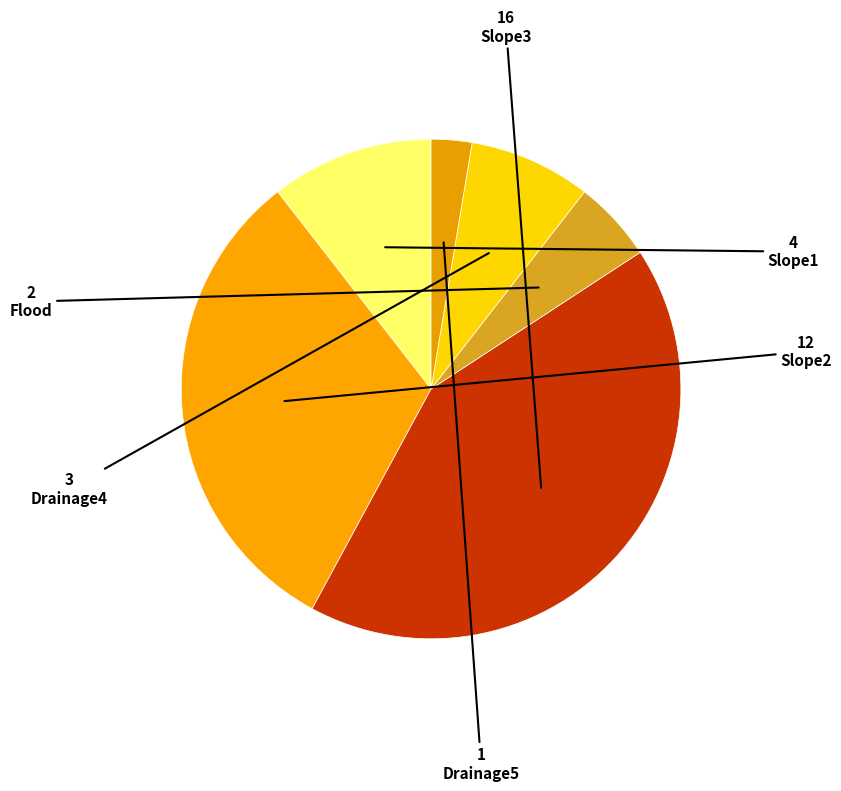

How many slices are in this pie chart?

6